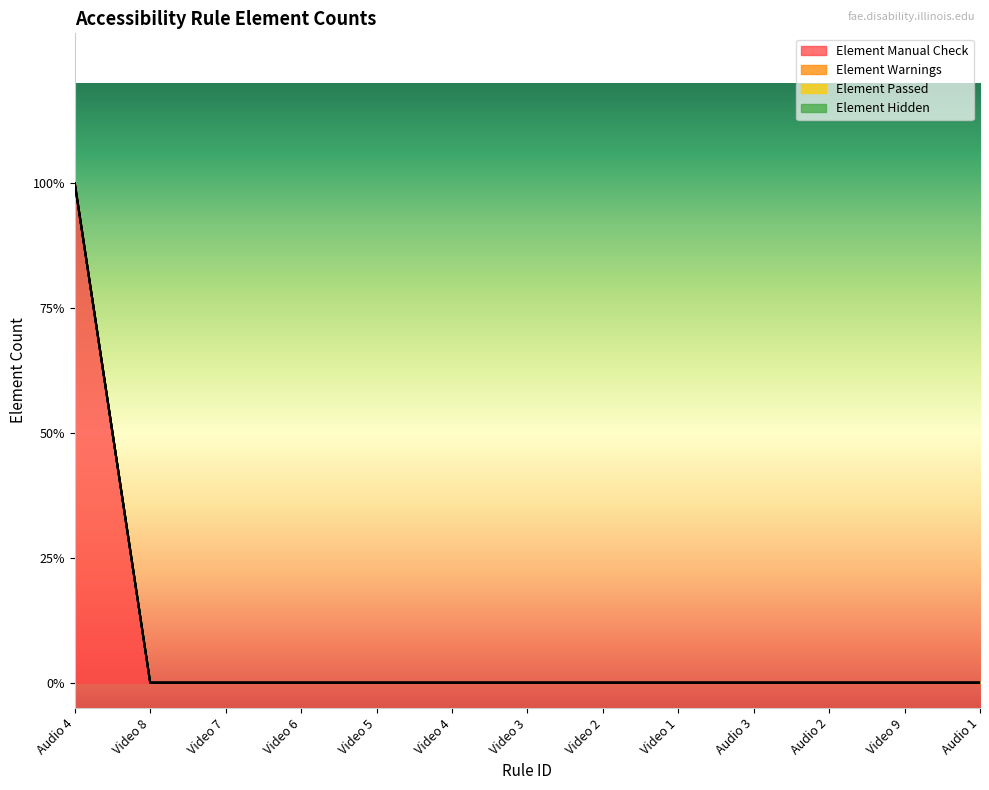

Is the value of Element Manual Check at Audio 3 greater than the value of Element Passed at Video 5?

No